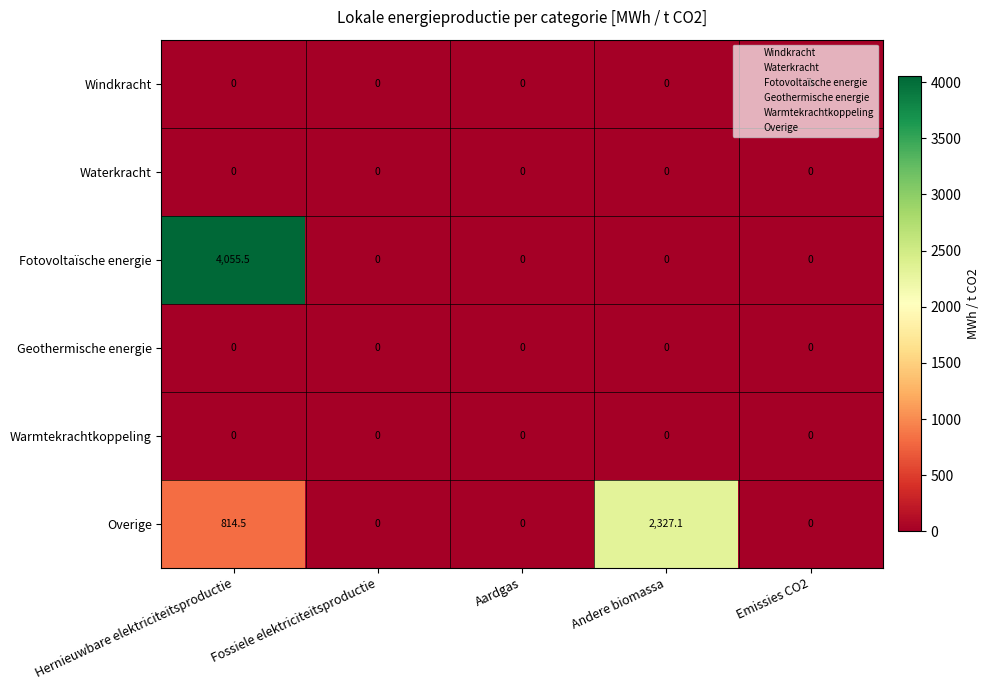

Which series has the largest range (max minus min)?

Fotovoltaïsche energie